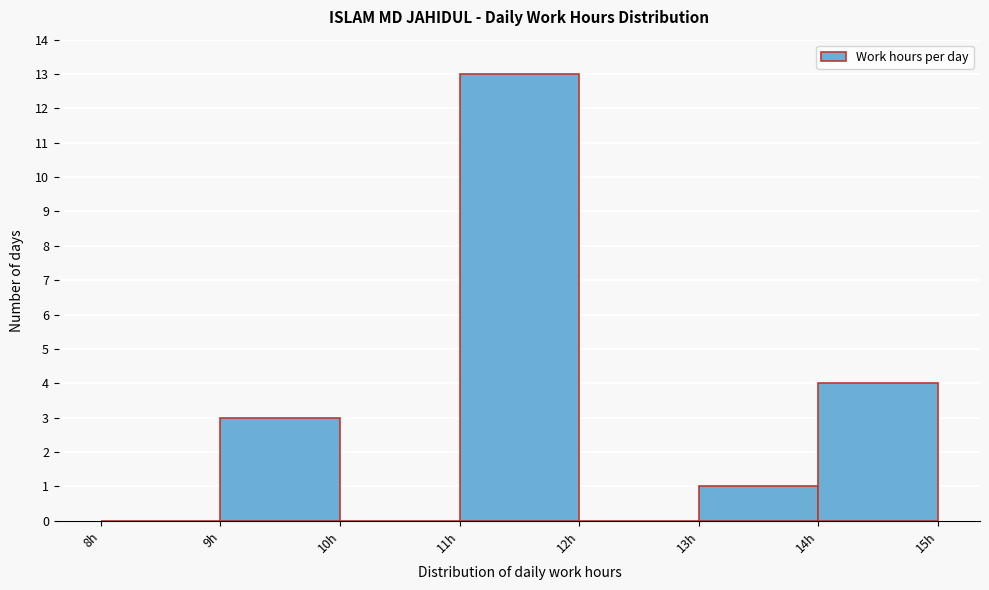

How tall is the bar that spans 9 to 10 on the x-axis? The values are not printed on the chart, so give them approximately, as read against the axis.

3